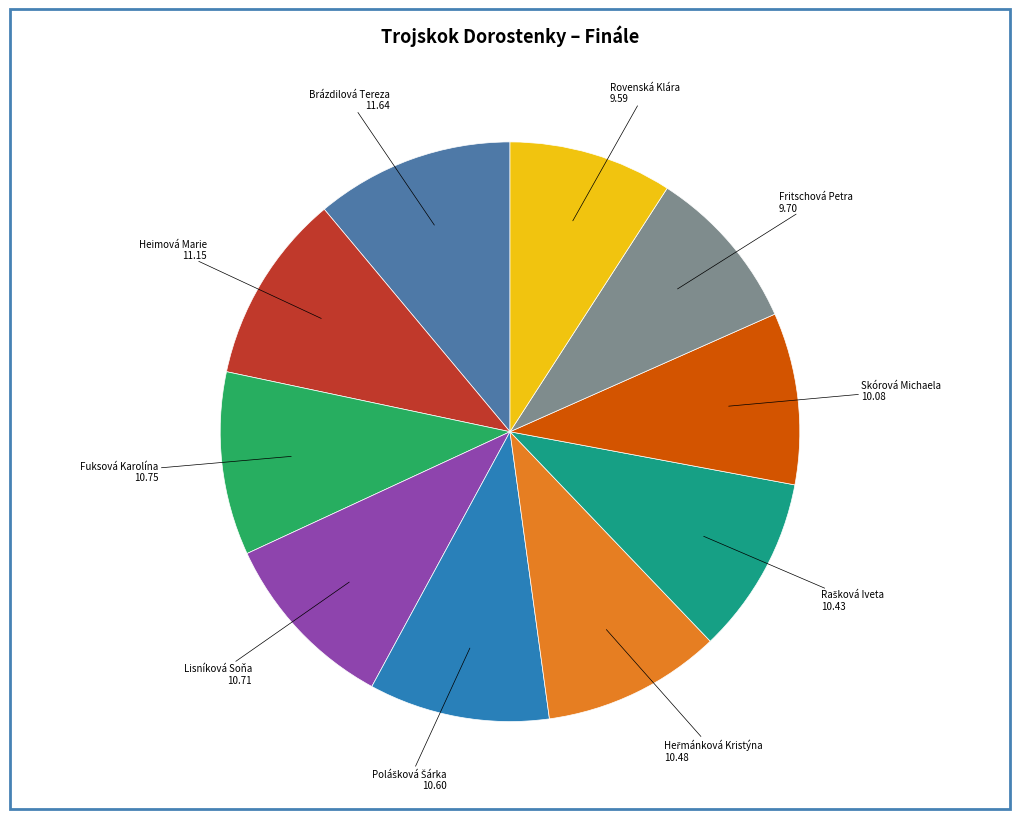

The Lisníková Soňa slice represents 24% of the pie. True or false?

False